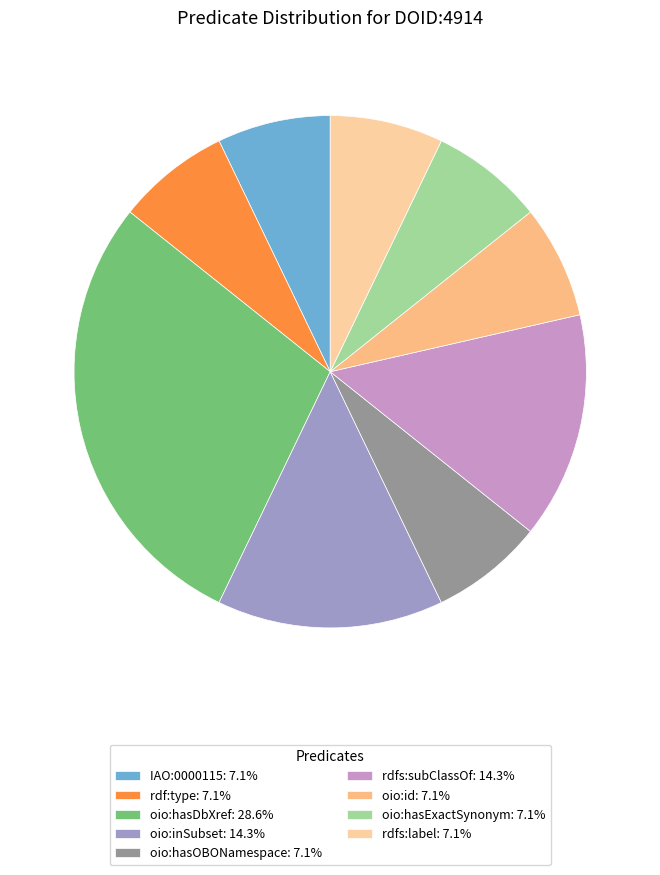

To the nearest percent, what is the average slice percentage?

11%